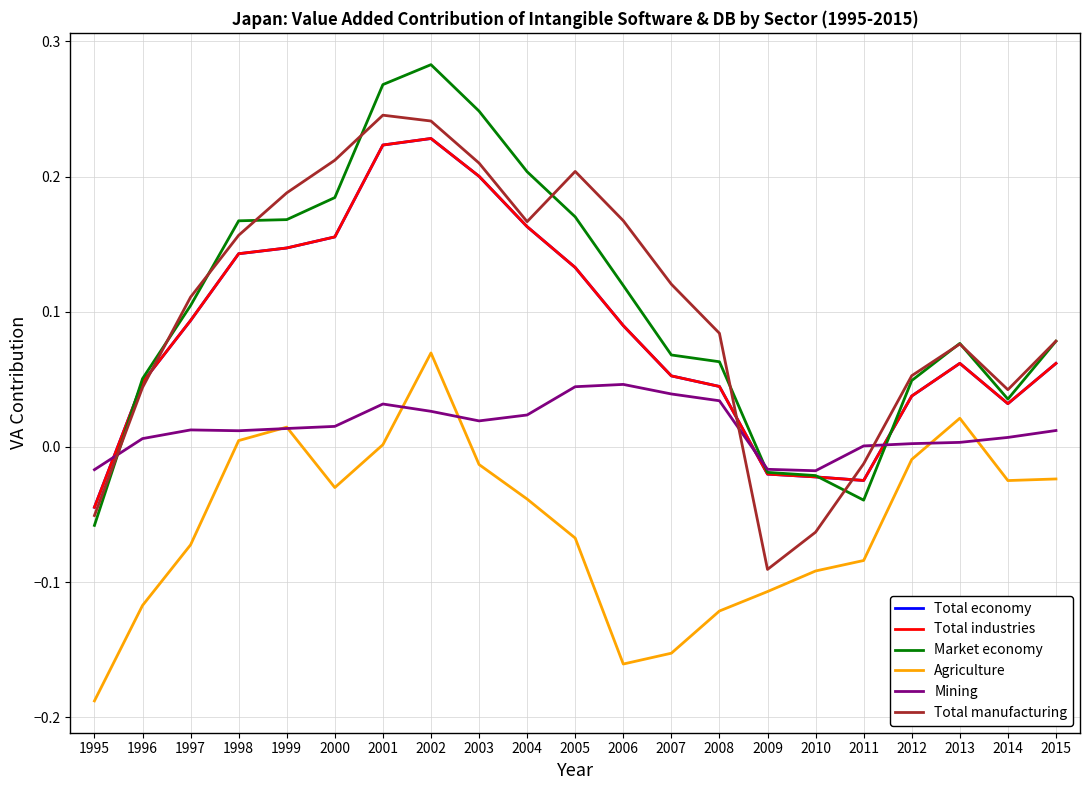

True or false: Agriculture and Market economy intersect in this chart.

False